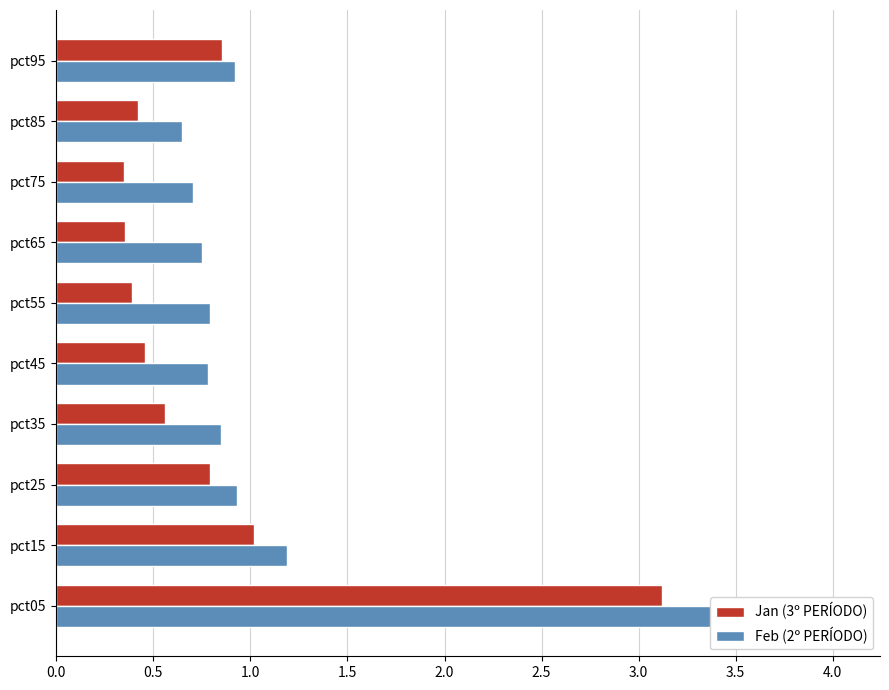

Which series has the largest range (max minus min)?

Feb